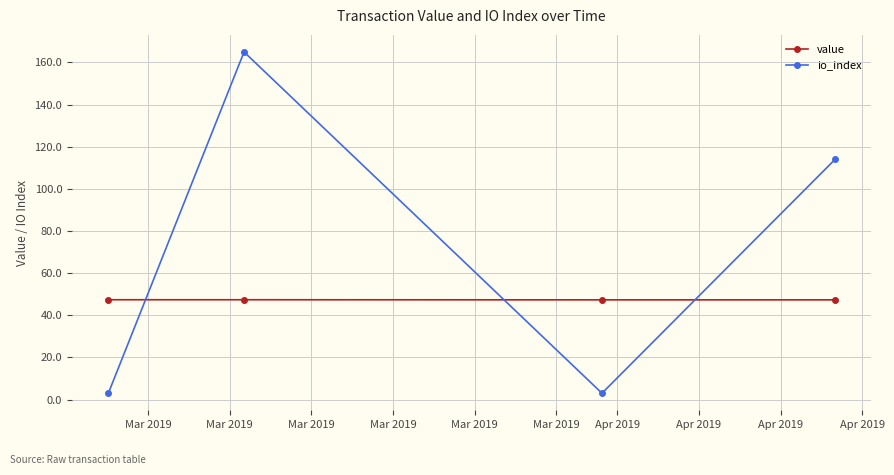

Which series has the largest range (max minus min)?

io_index